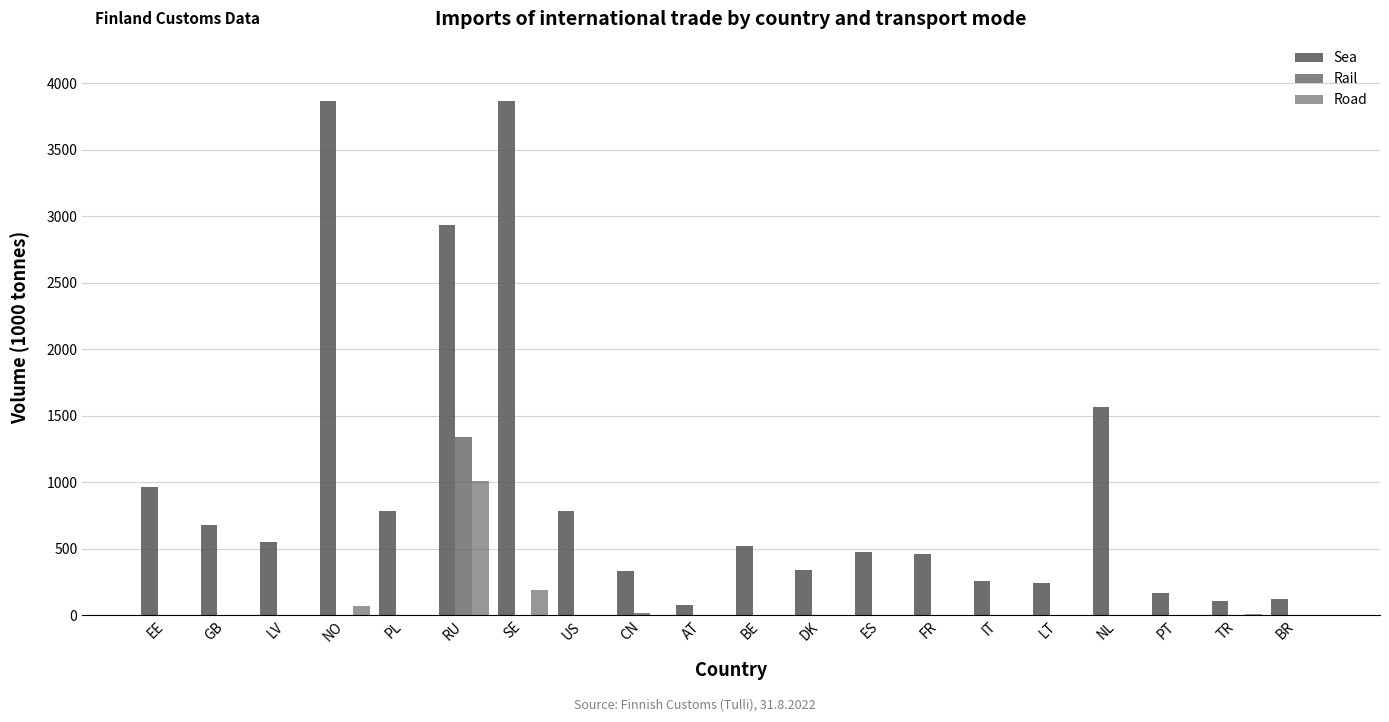

Are the bars grouped side by side (vs. stacked)?

Yes